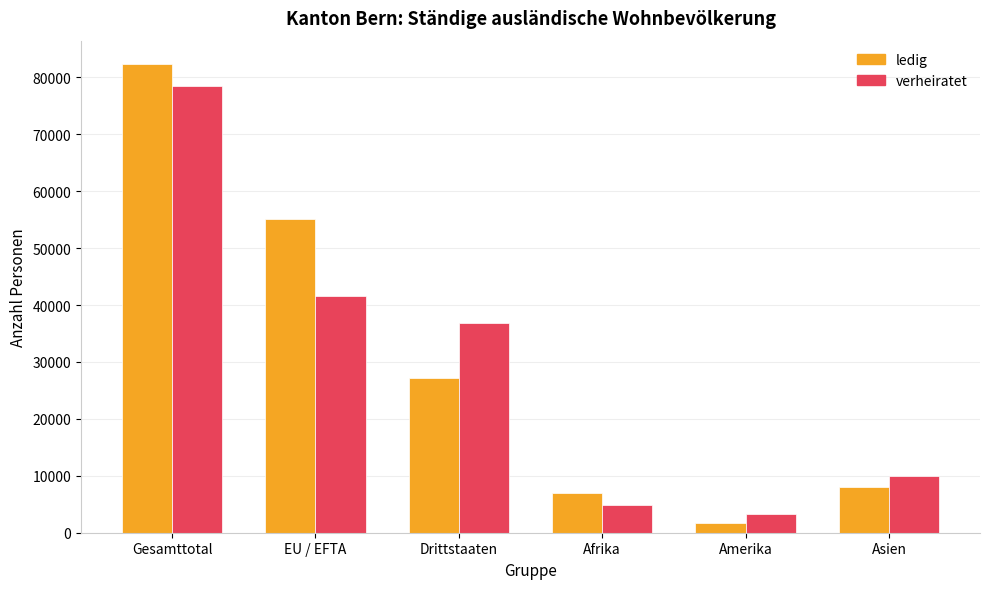

Which series has the largest total across all categories?

ledig